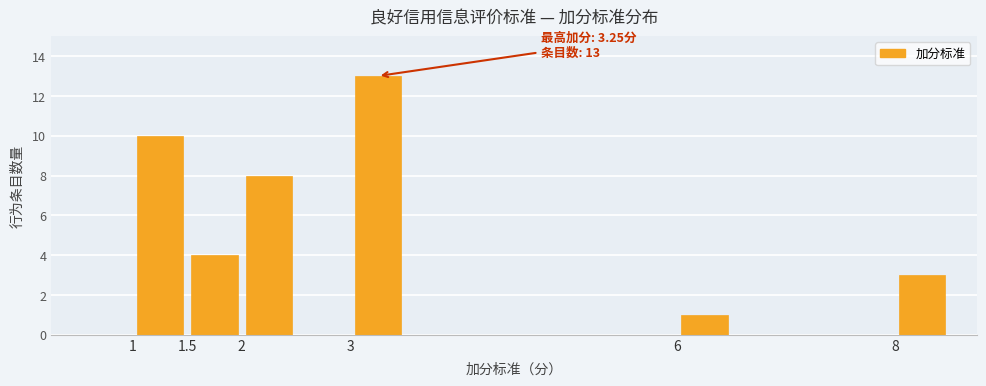

Which range on the x-axis has the tallest bar?

3.0 to 3.5